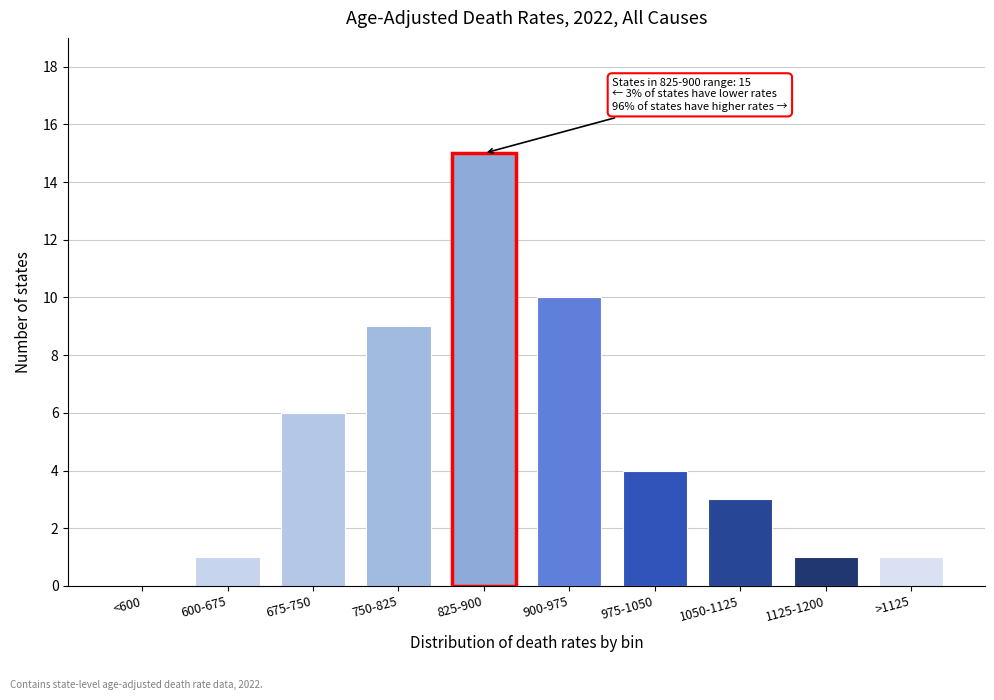

Reading left to right, what are all the values shown in this chart?

<600=0	600-675=1	675-750=6	750-825=9	825-900=15	900-975=10	975-1050=4	1050-1125=3	1125-1200=1	>1125=1